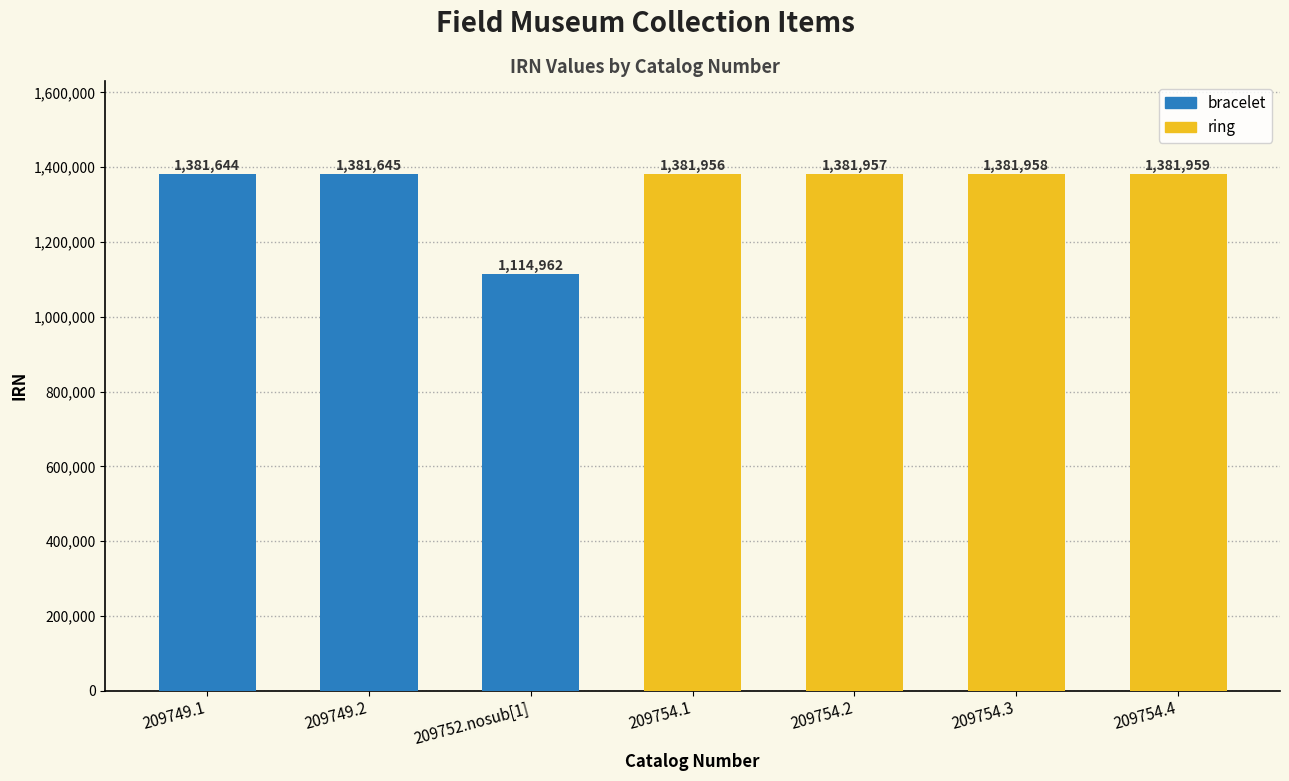

What is the change in value from 209754.1 to 209754.3?

+2